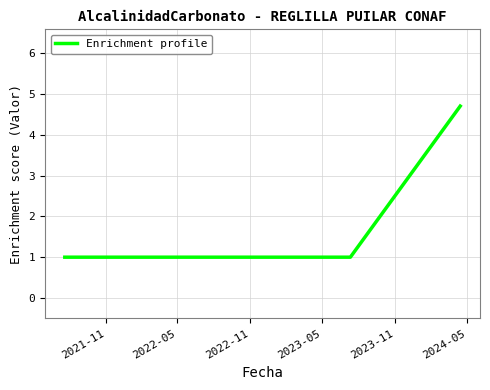

Count the values in the range 1 to 2.

5